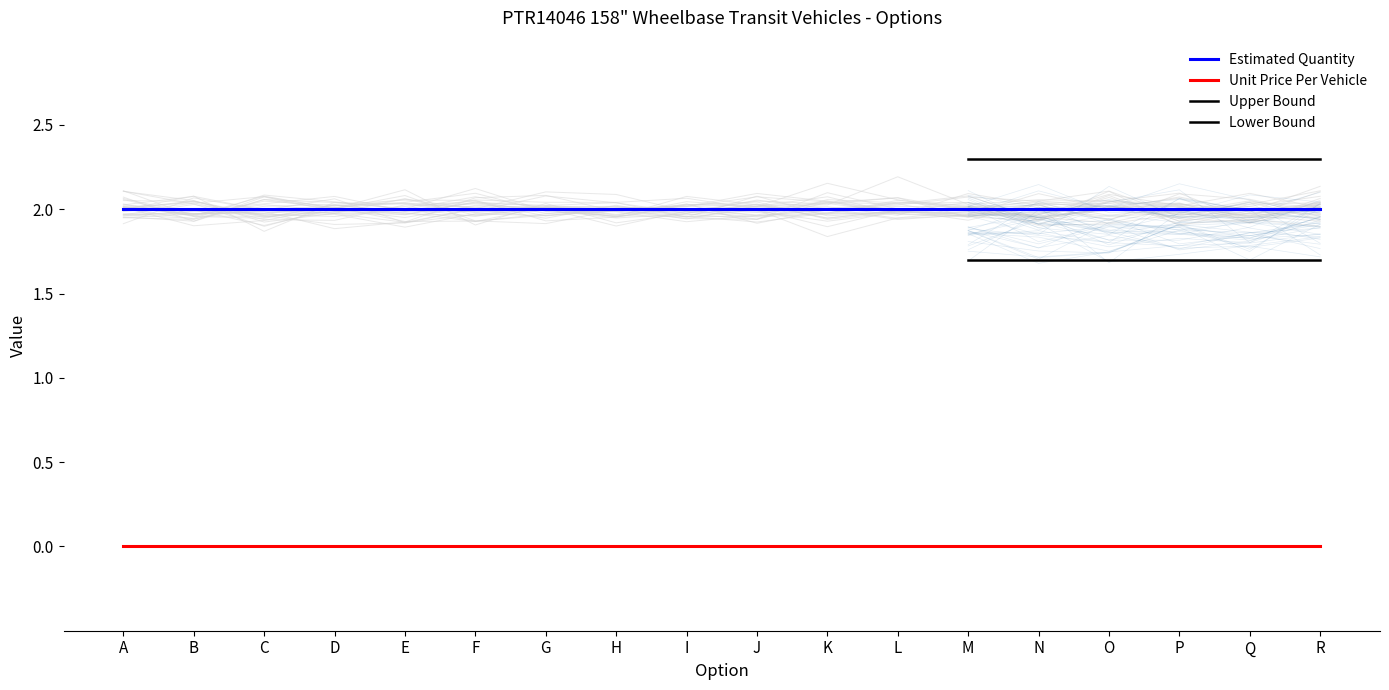

Rank the categories by Estimated Quantity value from lowest to highest.

A, B, C, D, E, F, G, H, I, J, K, L, M, N, O, P, Q, R